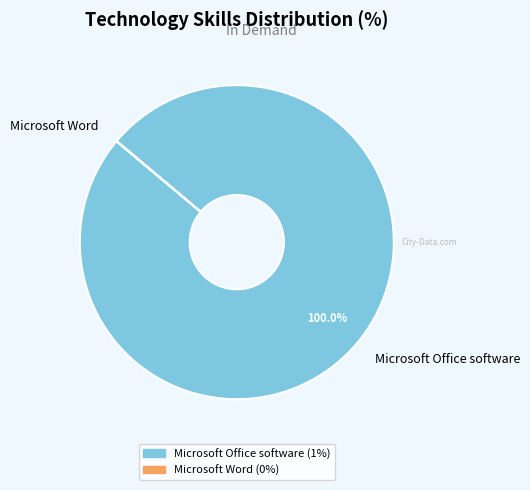

Which category has the biggest portion of the pie?

Microsoft Office software